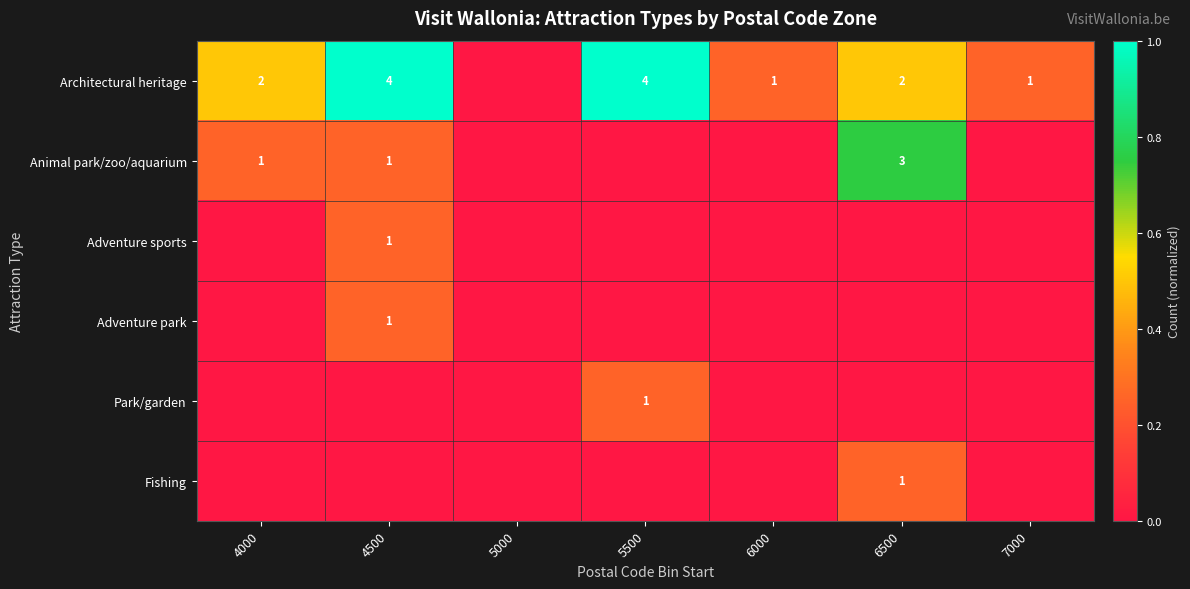

The value of Adventure sports at 4500 is 1. True or false?

True